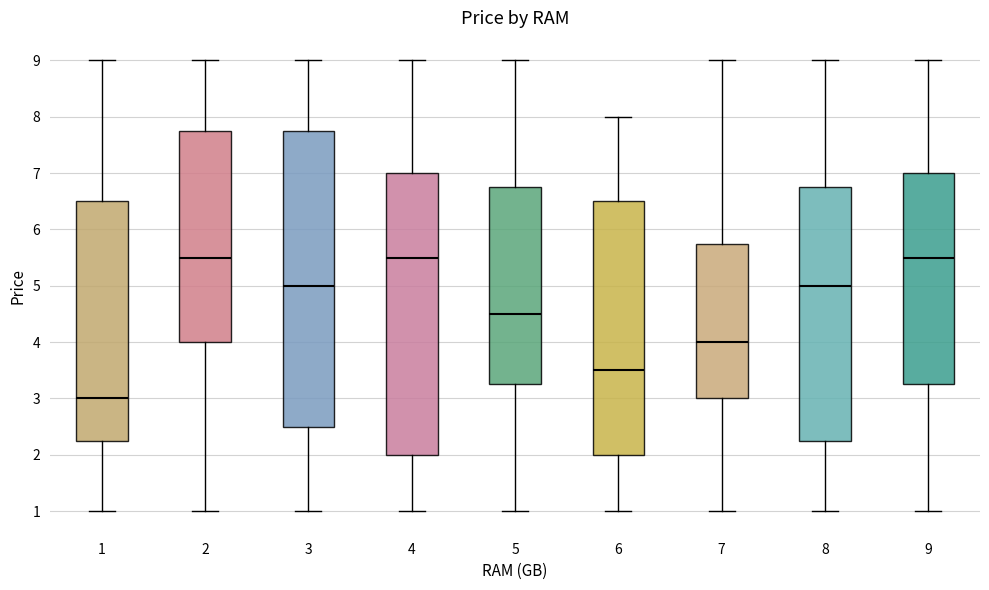

Comparing the boxes themselves (not the whiskers), which one is the tallest?

3